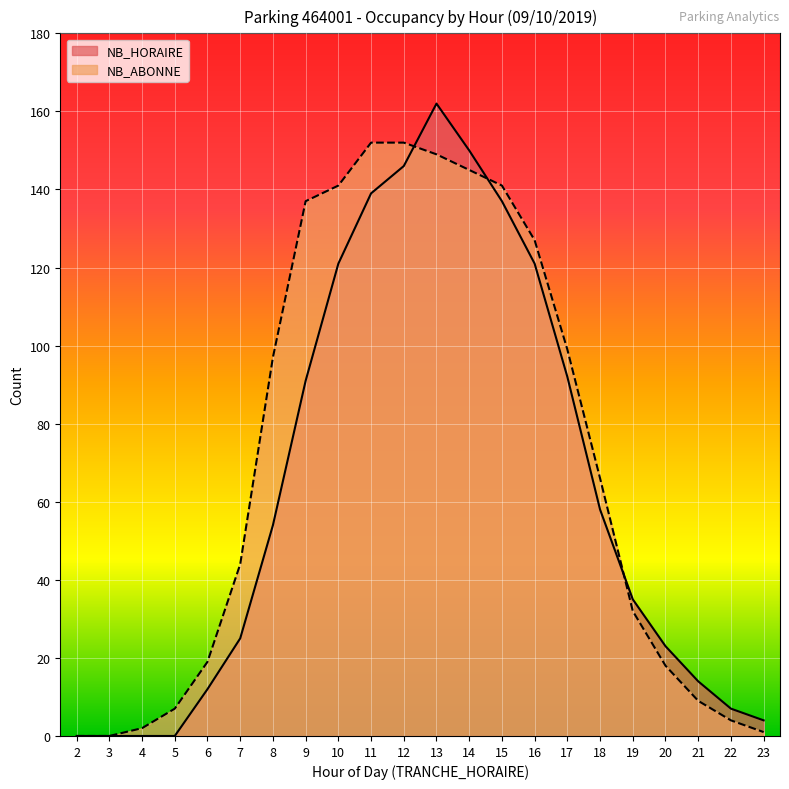

At which label does NB_HORAIRE reach its peak?

13